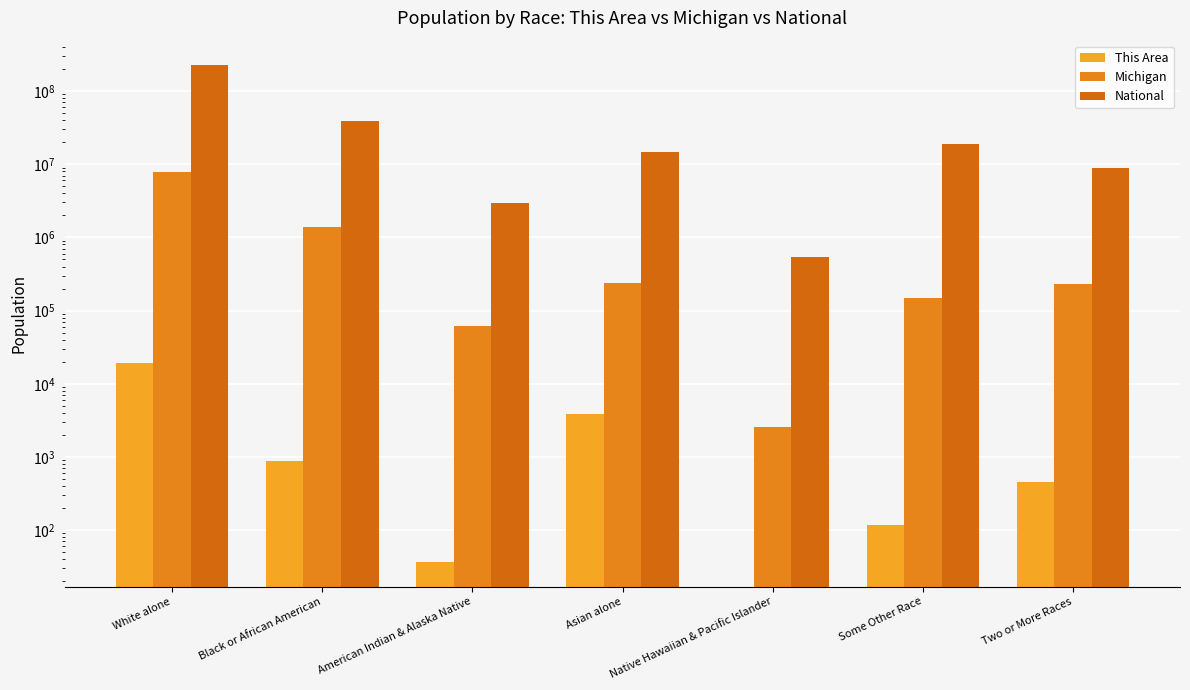

Are the bars grouped side by side (vs. stacked)?

Yes